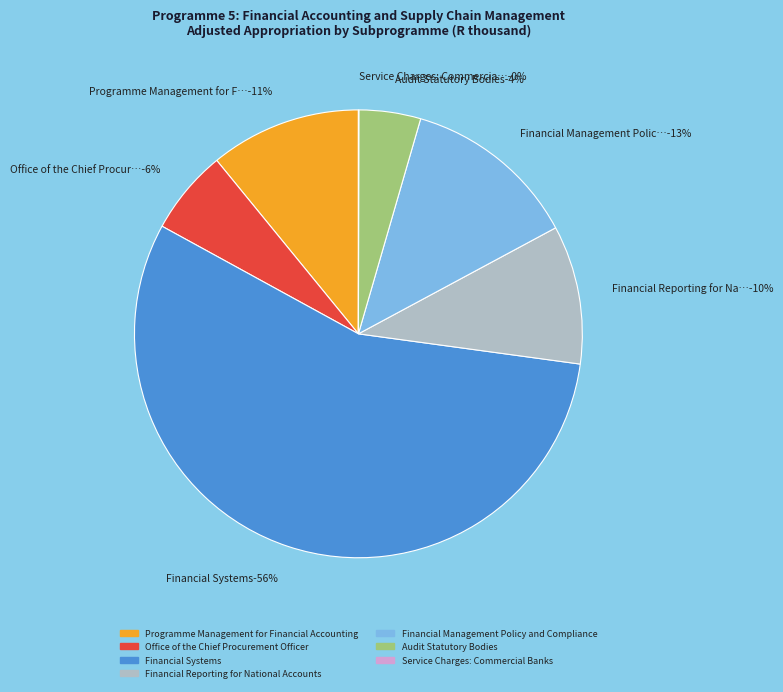

Which has a higher value, Financial Management Policy and Compliance or Financial Reporting for National Accounts?

Financial Management Policy and Compliance